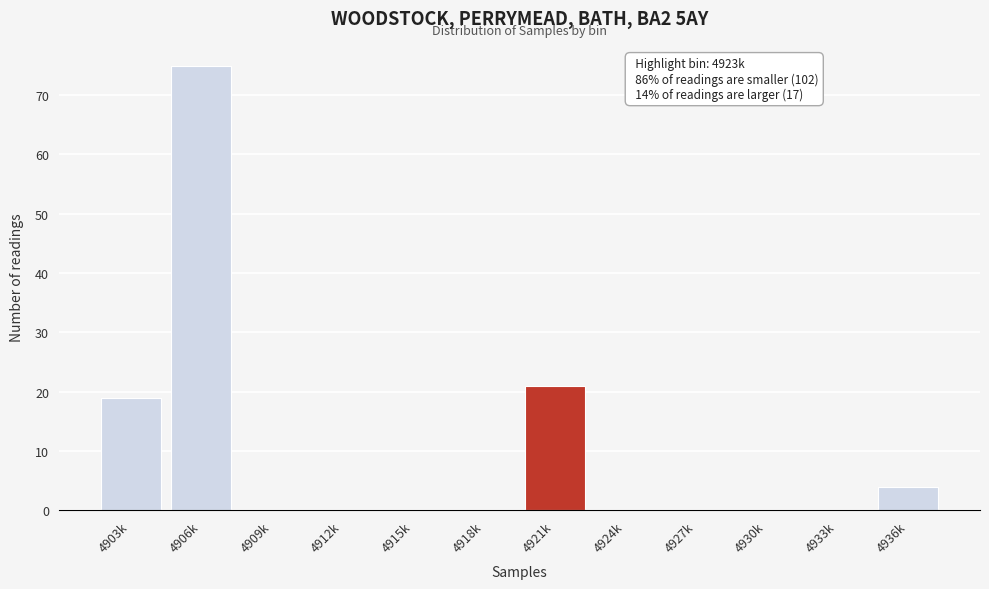

Reading left to right, extract all data points from this chart.

4903k=19	4906k=75	4909k=0	4912k=0	4915k=0	4918k=0	4921k=21	4924k=0	4927k=0	4930k=0	4933k=0	4936k=4